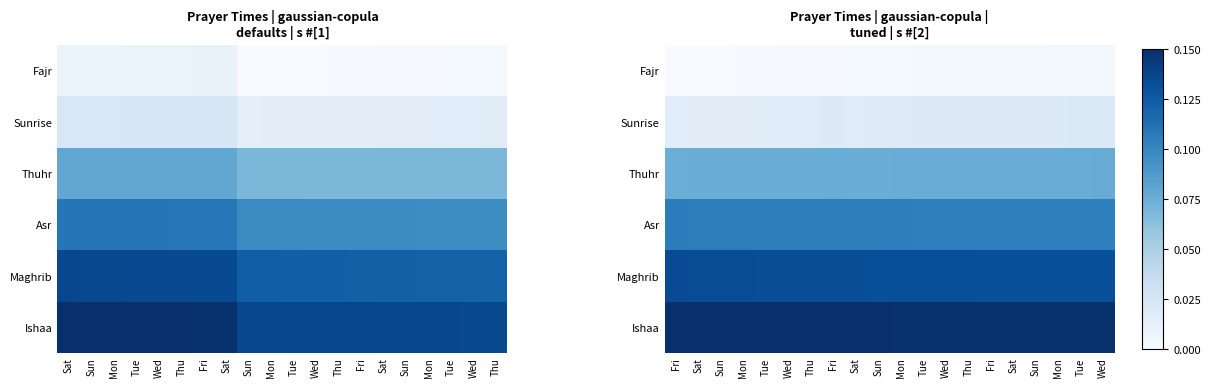

Read the Thuhr value at Mon.

0.1